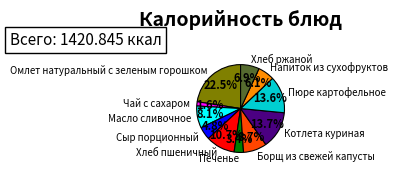

What percentage is the Котлета куриная slice, to the nearest percent?

14%